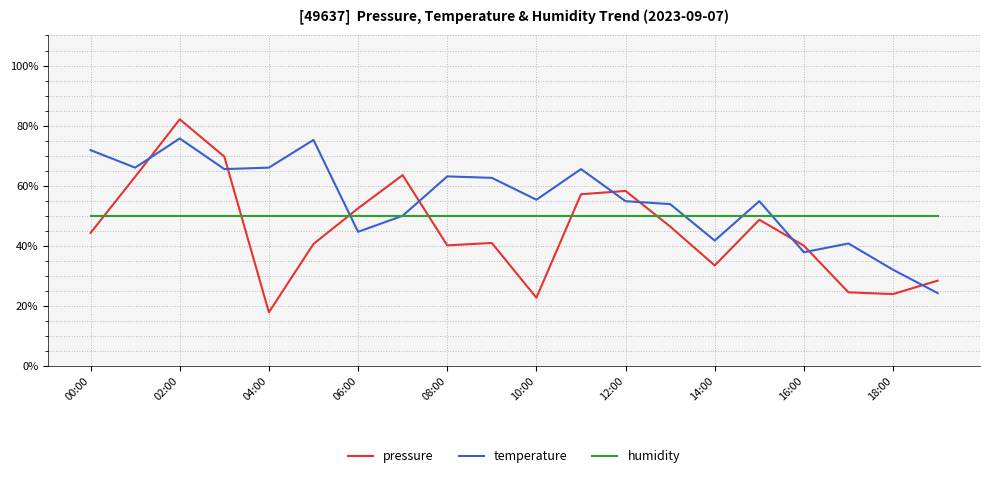

Which series has the largest range (max minus min)?

pressure